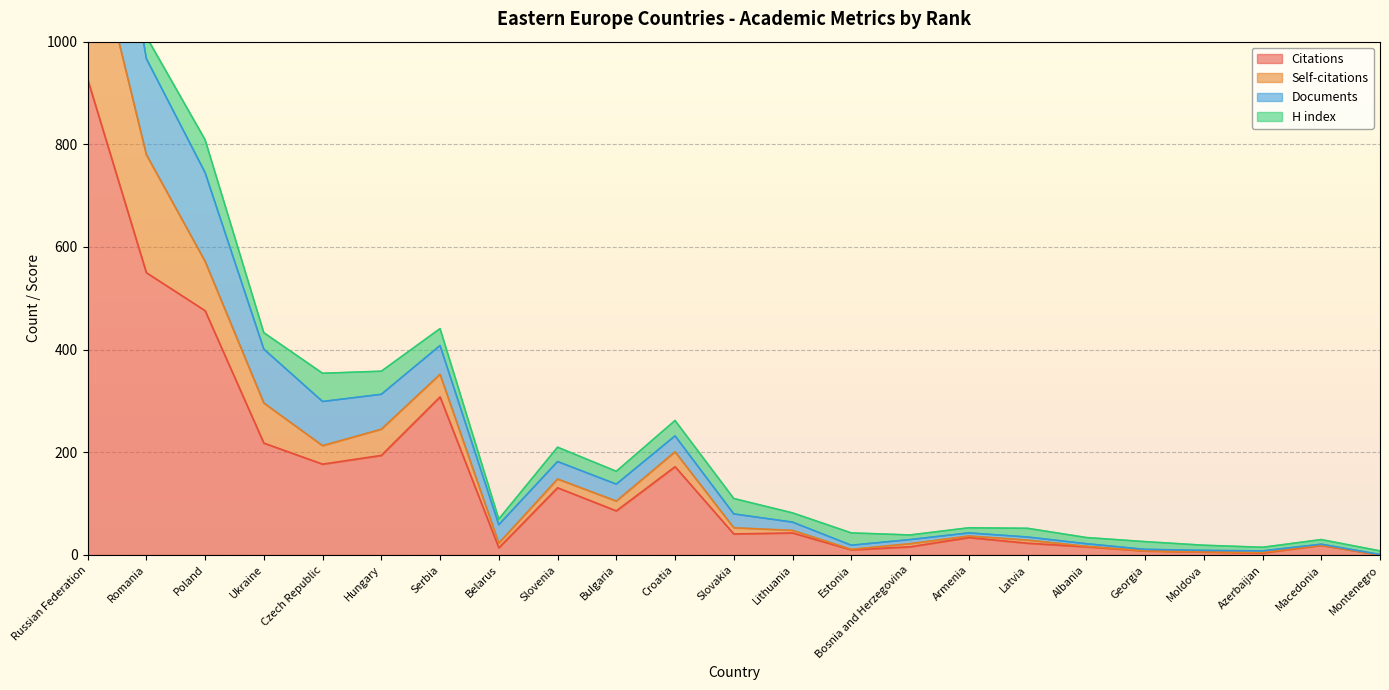

What is the maximum value for Citations?

927